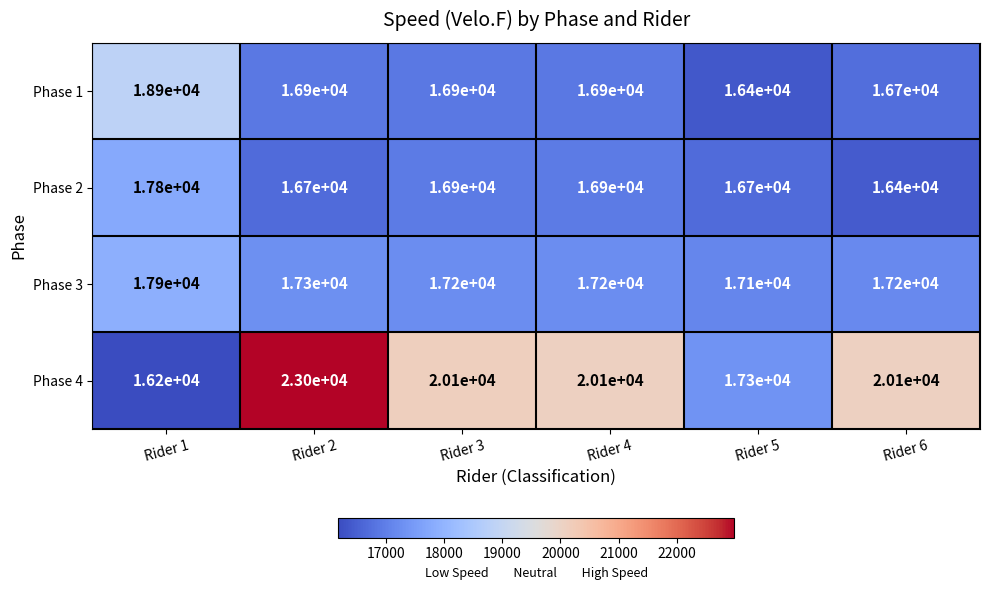

Which series has the widest spread of values?

Phase 4